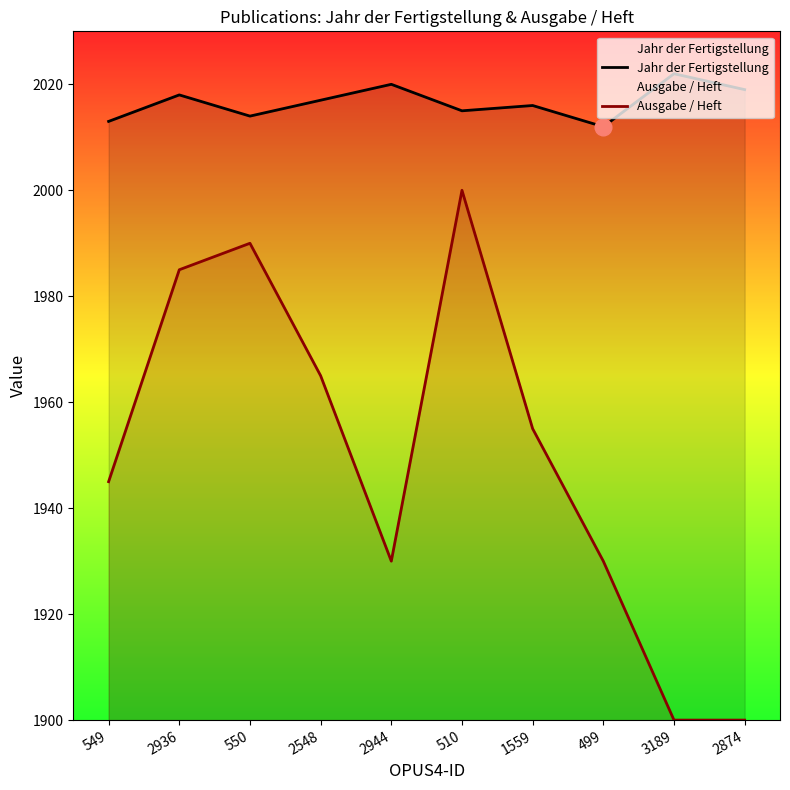

Which series has the largest total across all categories?

Jahr der Fertigstellung